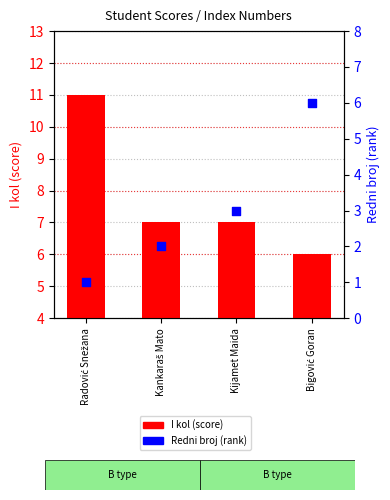

Which series contains the highest Y value?

I kol (score)